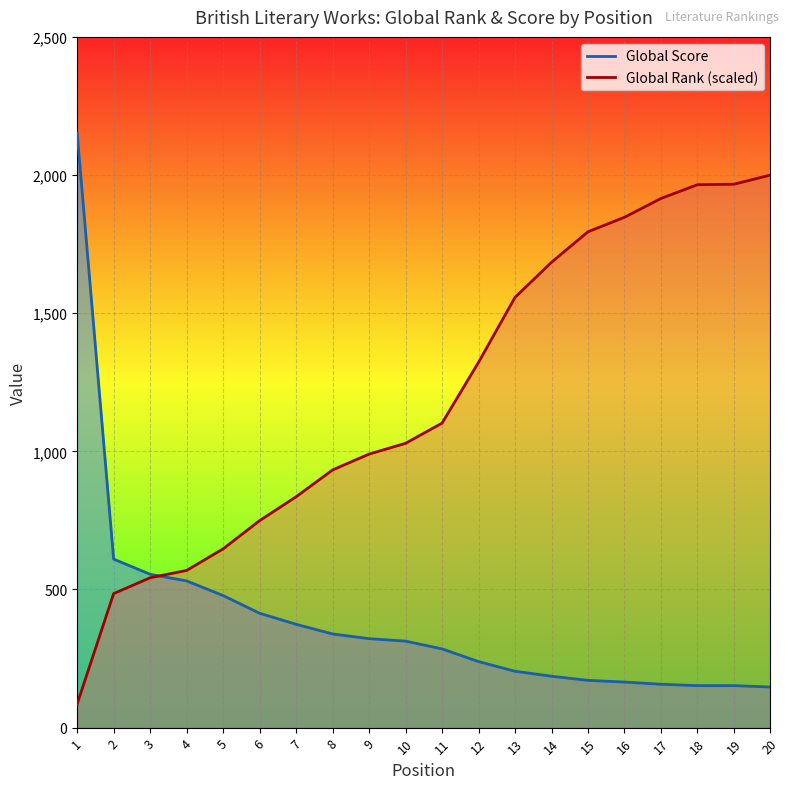

What is the value of the Global Rank (scaled) line point at the 8th from the left?

932.7